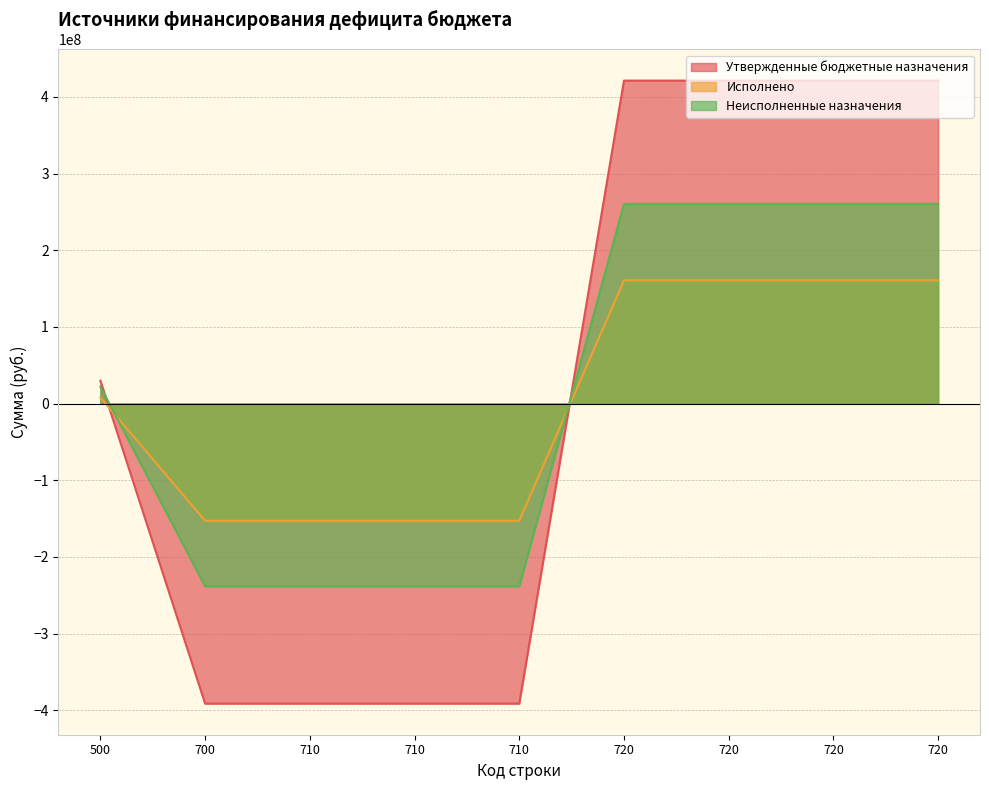

What is the smallest value displayed?

-391409664.3